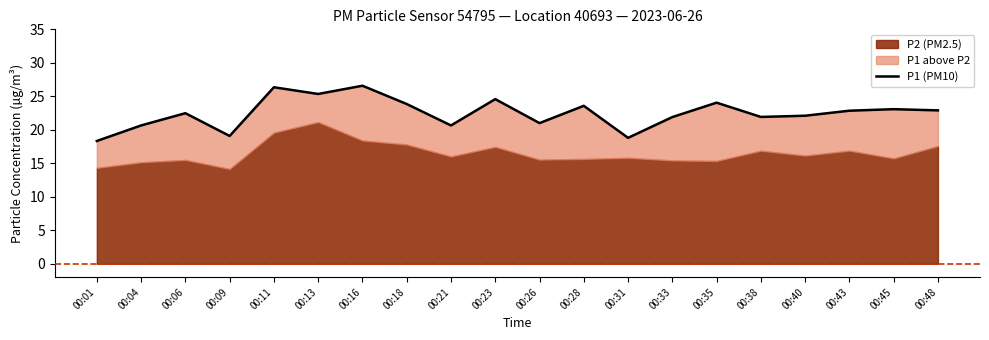

How many points are lower than both their immediate neighbors (excluding endpoints)?

6